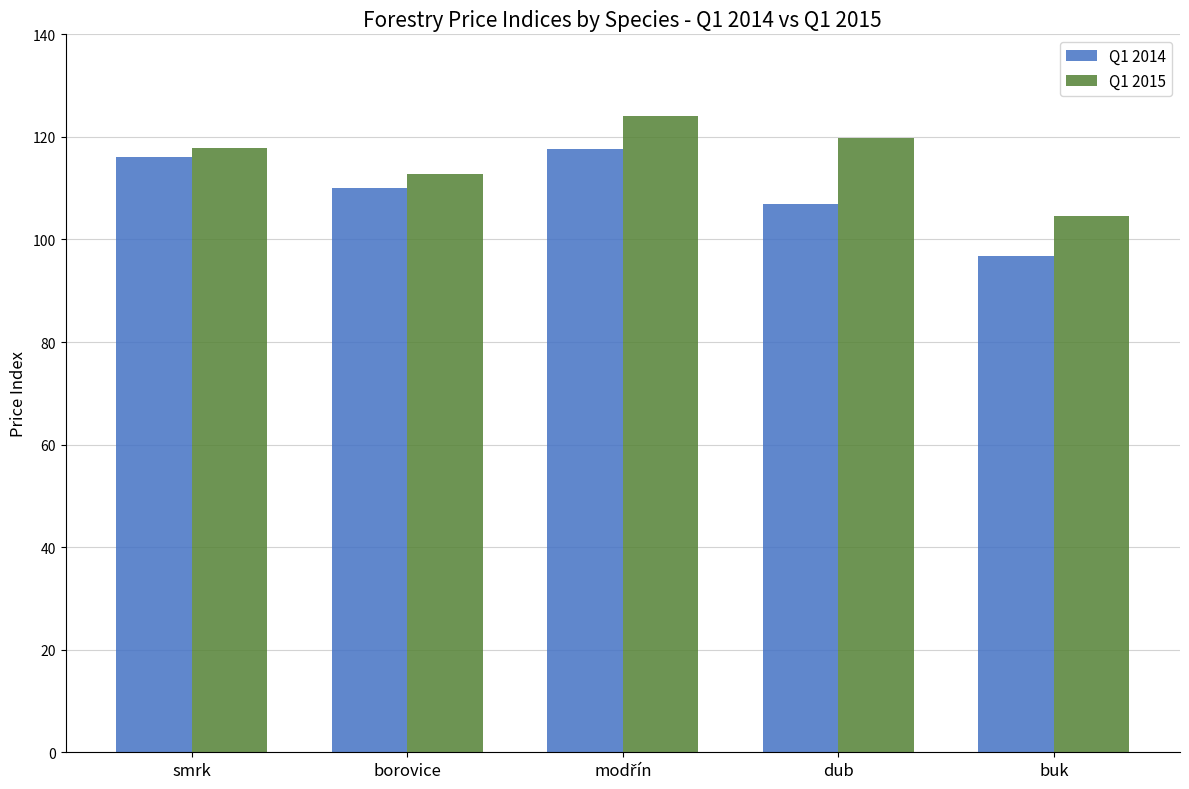

Which series changed the most between dub and buk?

Q1 2015